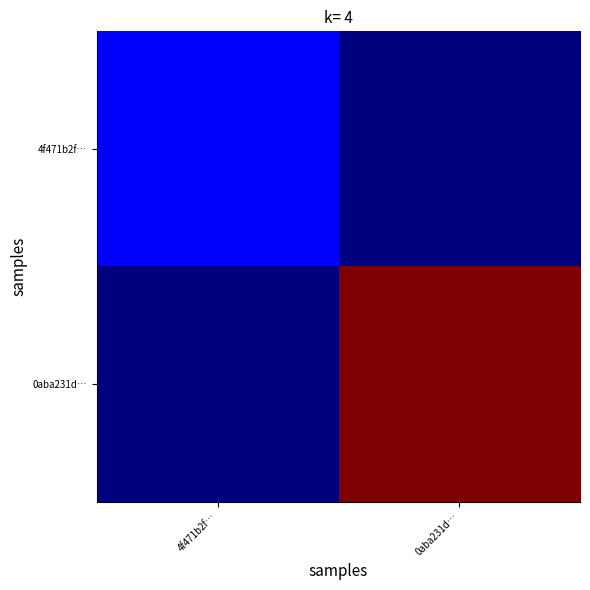

Which label corresponds to the smallest value in the chart?

0aba231d…